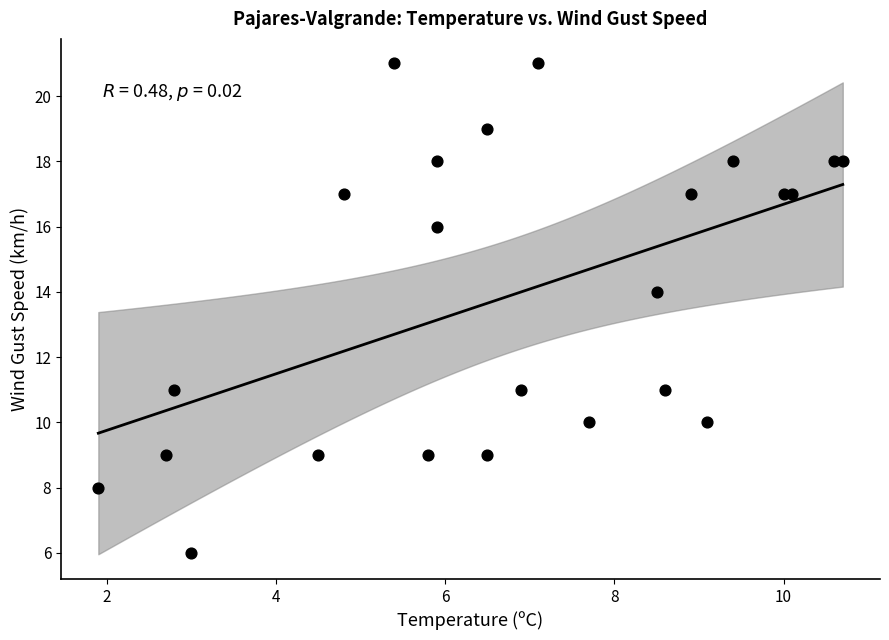

What is the range of Y values (max minus min)?

15